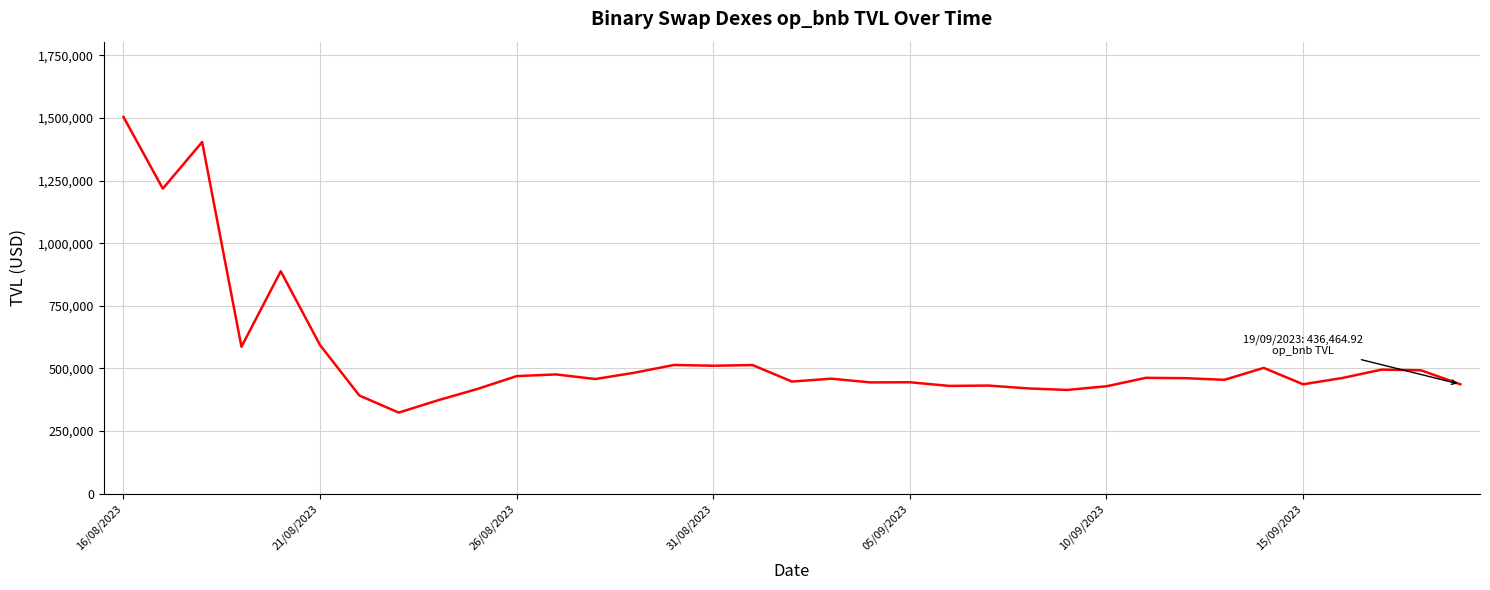

What is the difference between the maximum and minimum values?

1180666.4